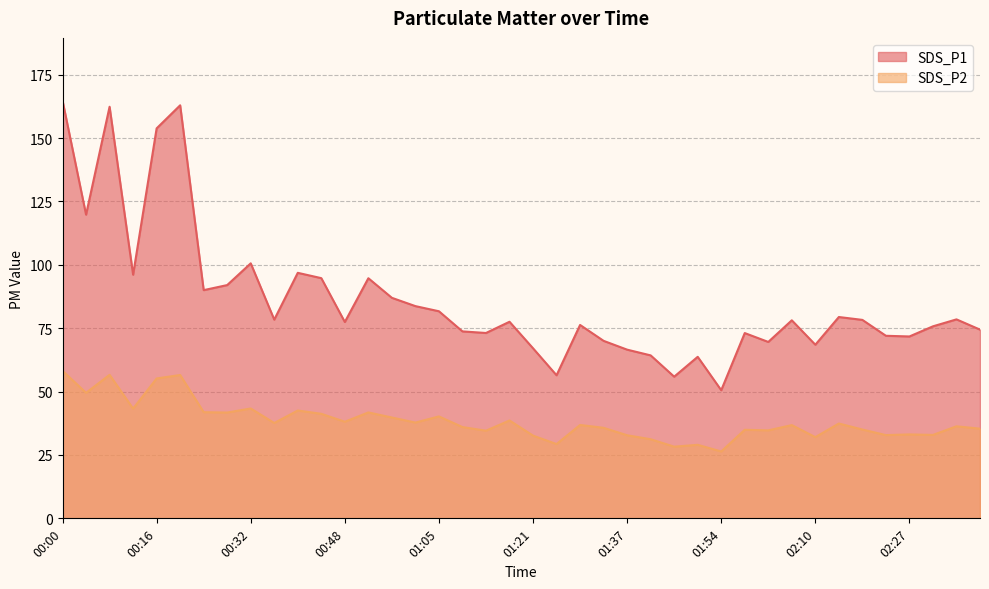

Is the value of SDS_P2 at 00:32 greater than the value of SDS_P1 at 00:40?

No